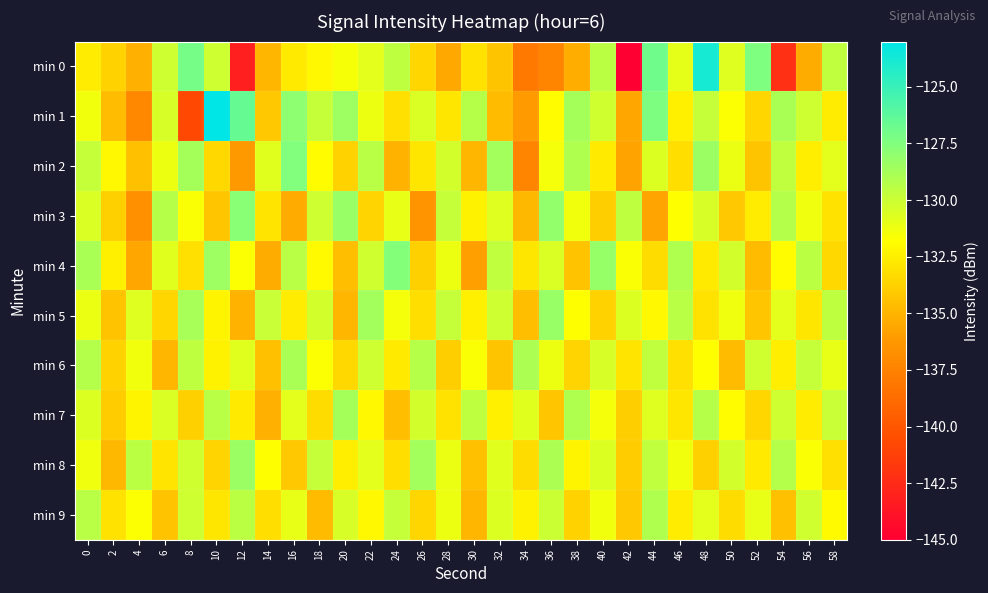

Which series changed the most between 42 and 56?

min 0